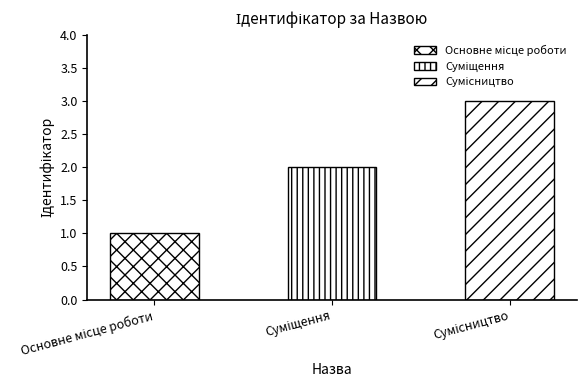

List the labels in order of value, smallest first.

Основне місце роботи, Суміщення, Сумісництво